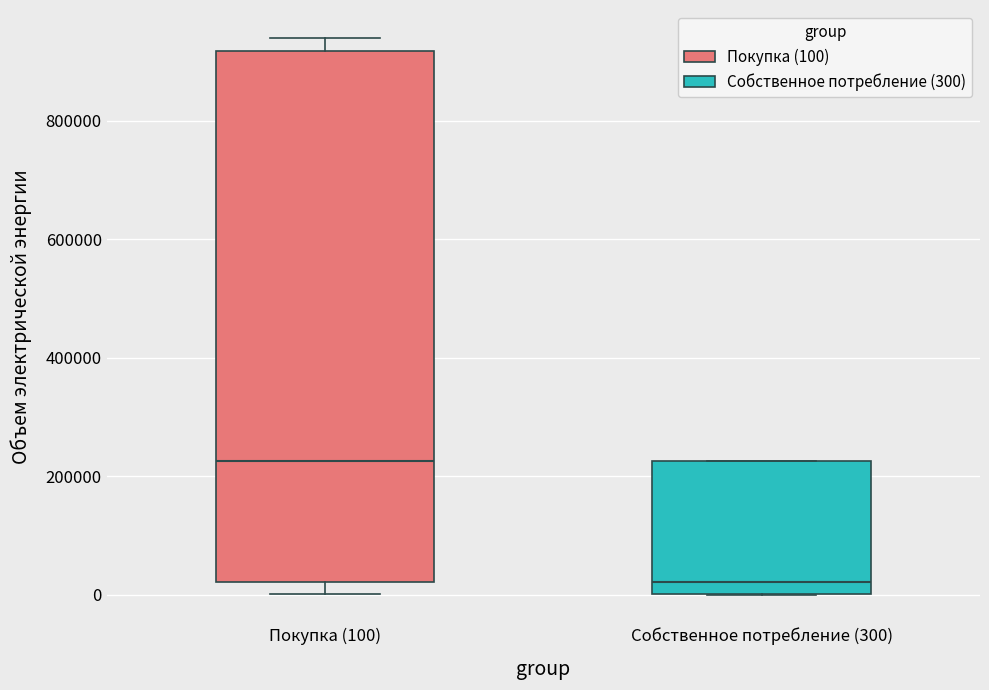

Reading left to right, read every box against the y-axis: the position of its median line, the range the box covers, and the ends of its whiskers. The values are not printed on the chart, so give them approximately, as read against the axis.

Покупка (100): median 220000, box 20000 to 920000, whiskers 0 to 940000
Собственное потребление (300): median 20000, box 0 to 220000, whiskers 0 to 220000